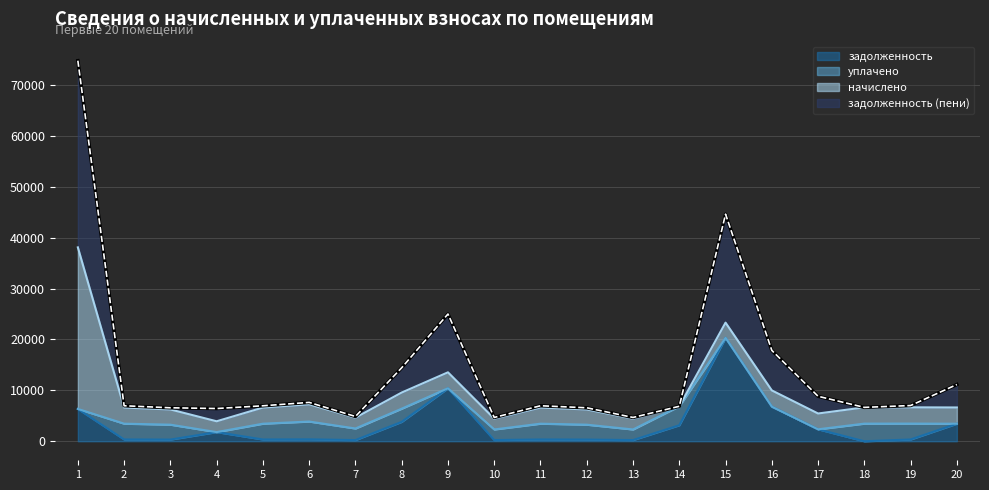

Does the chart display data point markers on the line(s)?

No